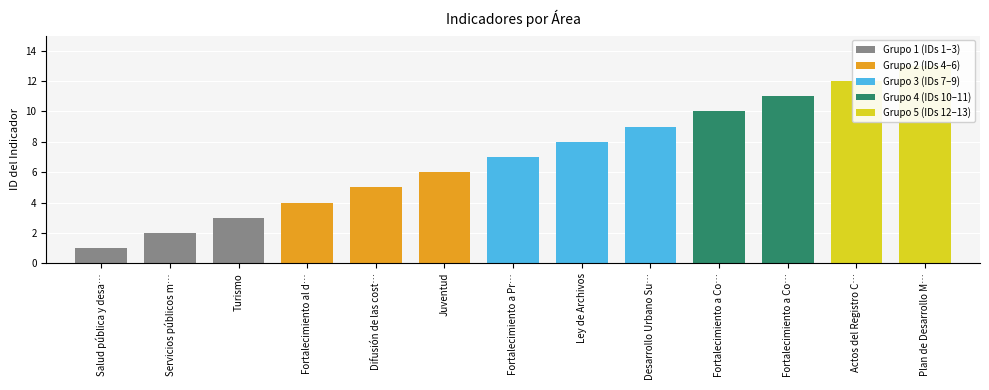

What is the label of the 9th bar from the left?

Desarrollo Urbano Su…